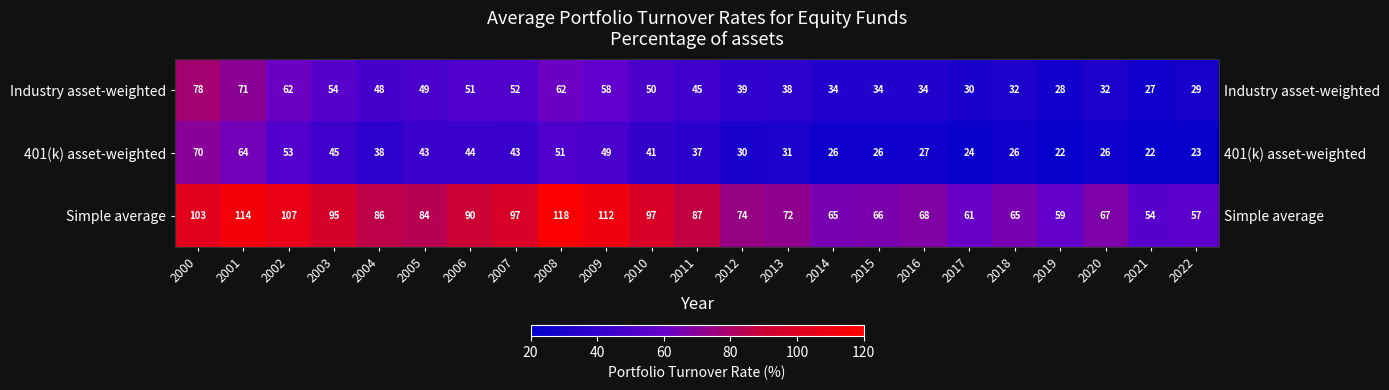

What is the maximum value for Simple average?

118